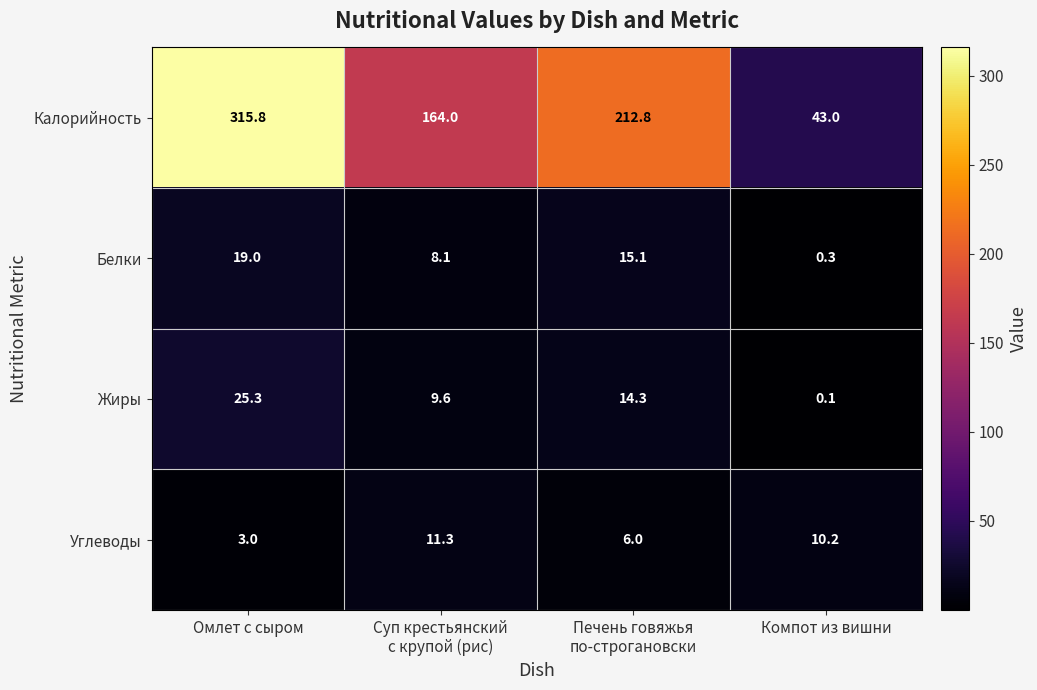

Is it true that Калорийность equals 550.4 at Омлет с сыром?

False